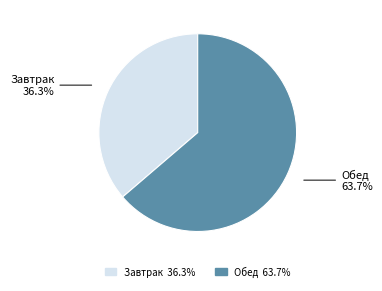

To the nearest percent, what is the difference between the largest and smallest slice percentages?

27%